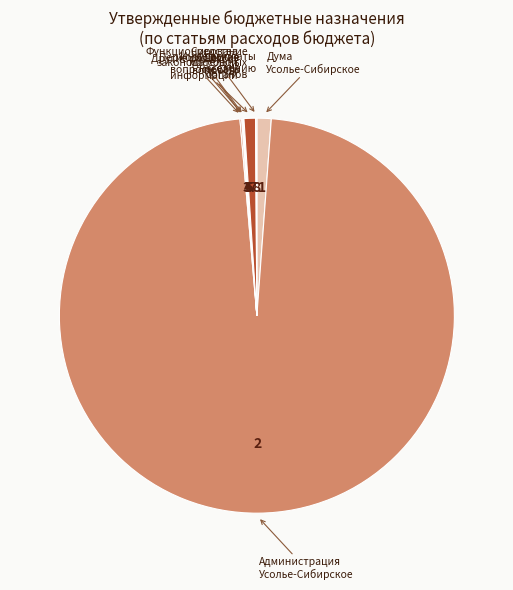

Which category accounts for the majority?

Администрация Усолье-Сибирское